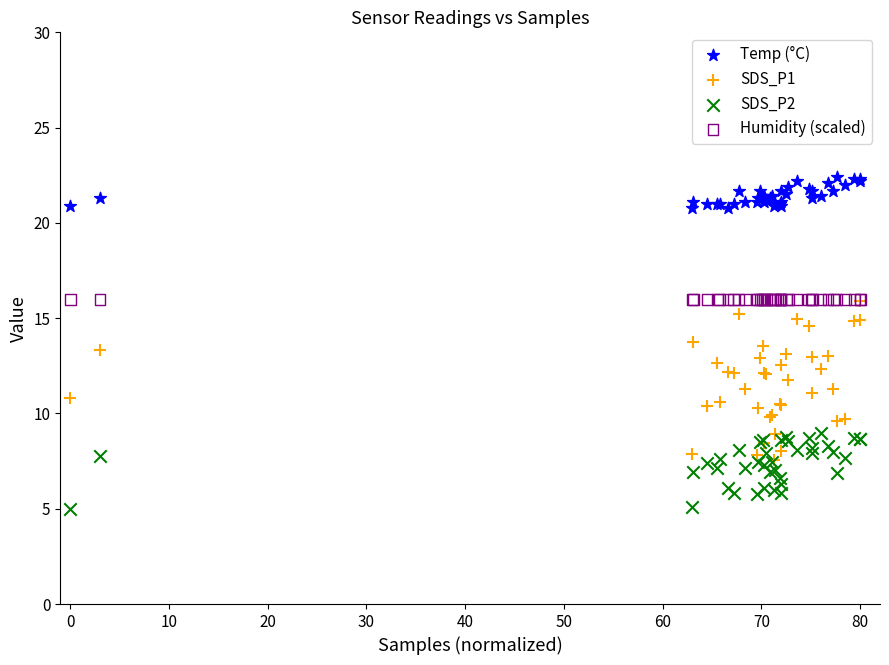

What are all the series names shown in the legend?

Temp (°C), SDS_P1, SDS_P2, Humidity (scaled)